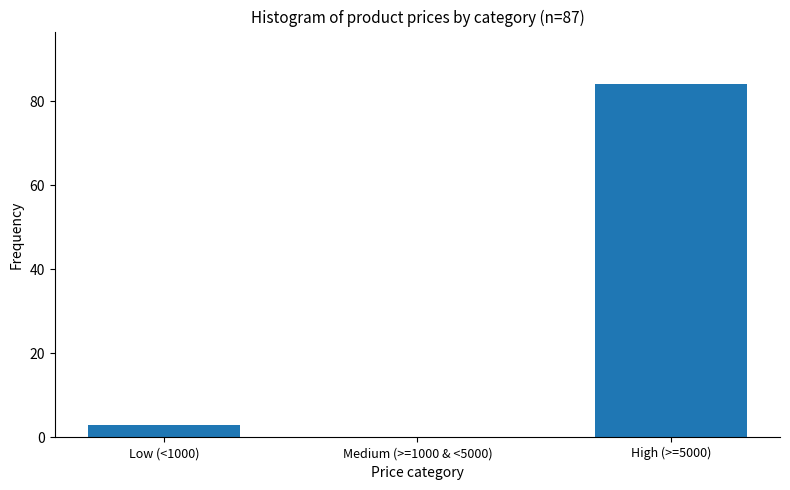

Reading left to right, list all the values displayed in this chart.

Low (<1000)=3	Medium (>=1000 & <5000)=0	High (>=5000)=84